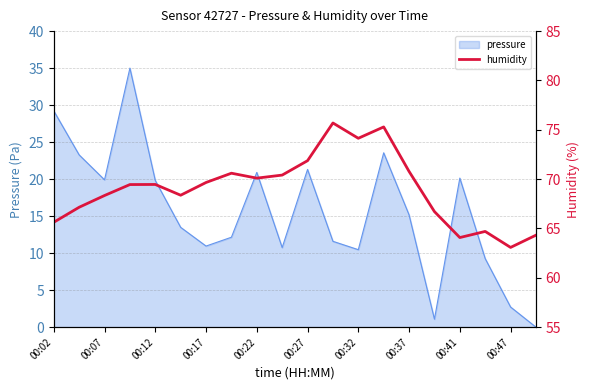

True or false: pressure has a value of 21.3 at 00:27.

True